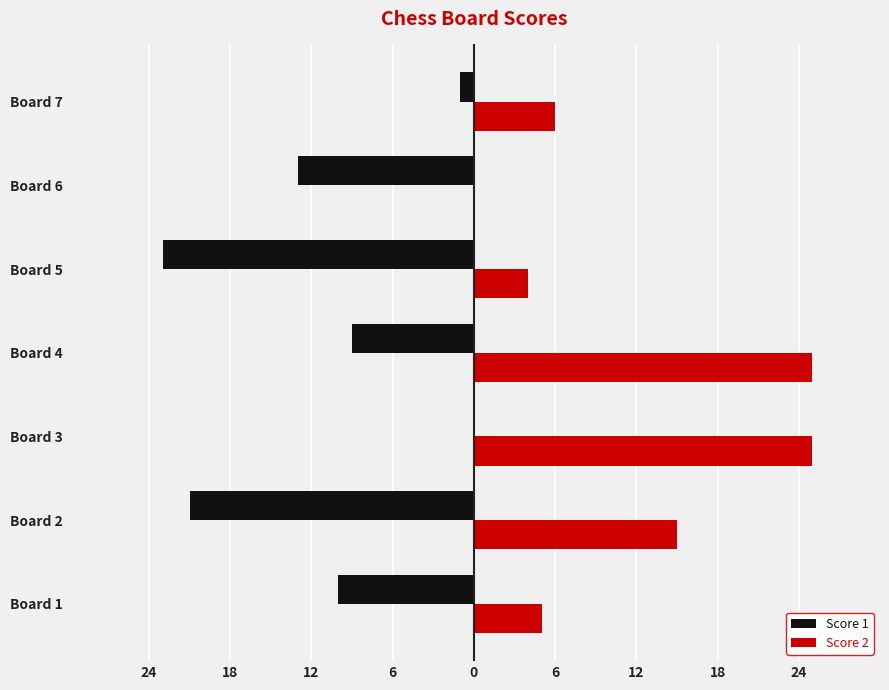

What are all the series names shown in the legend?

Score 1, Score 2